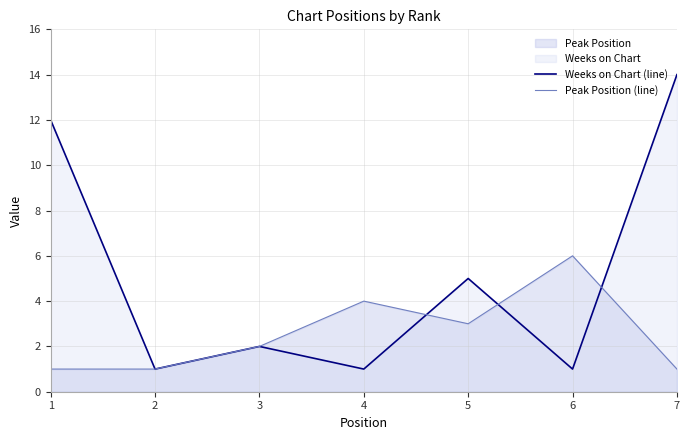

How many interior local peaks does the Weeks on Chart (line) series have?

2